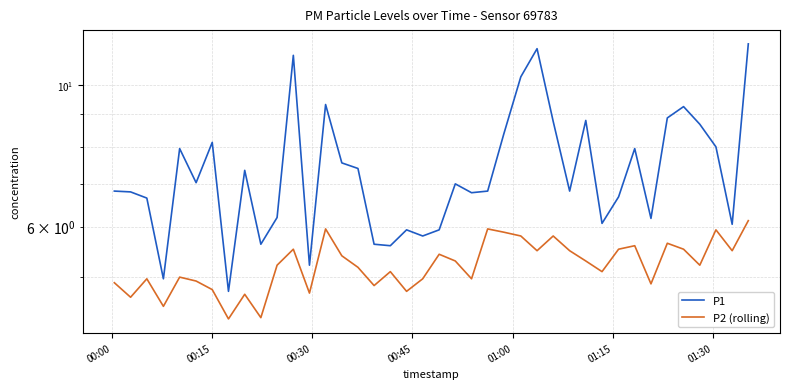

What is the highest value of the P1 series?

11.6